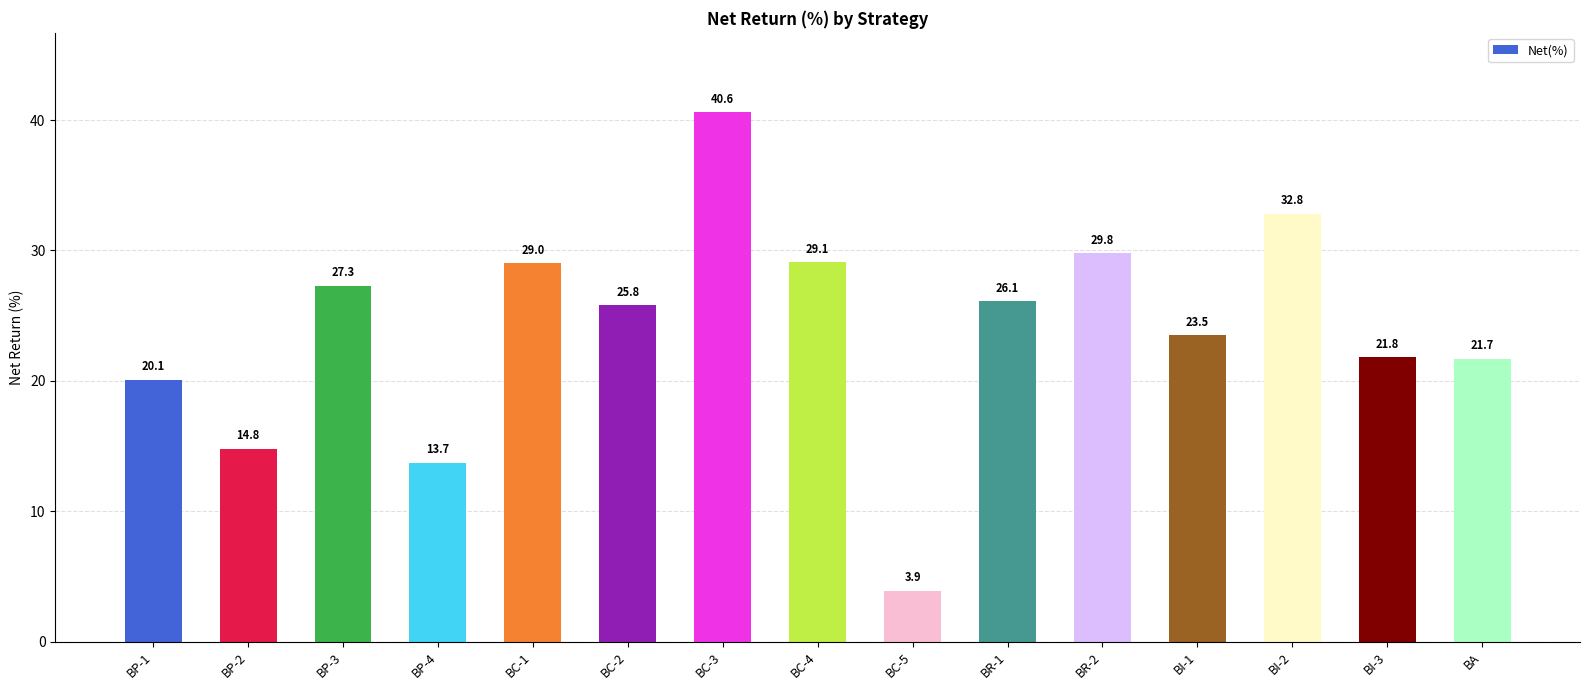

How many categories are shown in the chart?

15